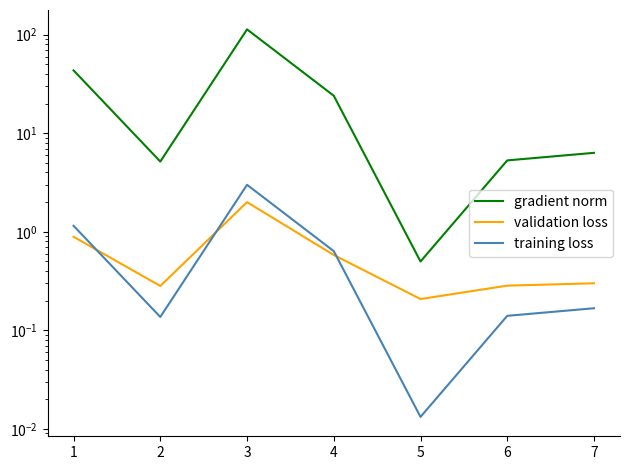

After their last crossing, which series has the higher values: training loss or validation loss?

validation loss